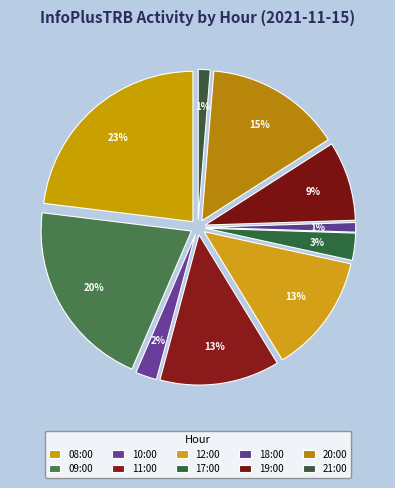

Count the number of slices in the pie.

10